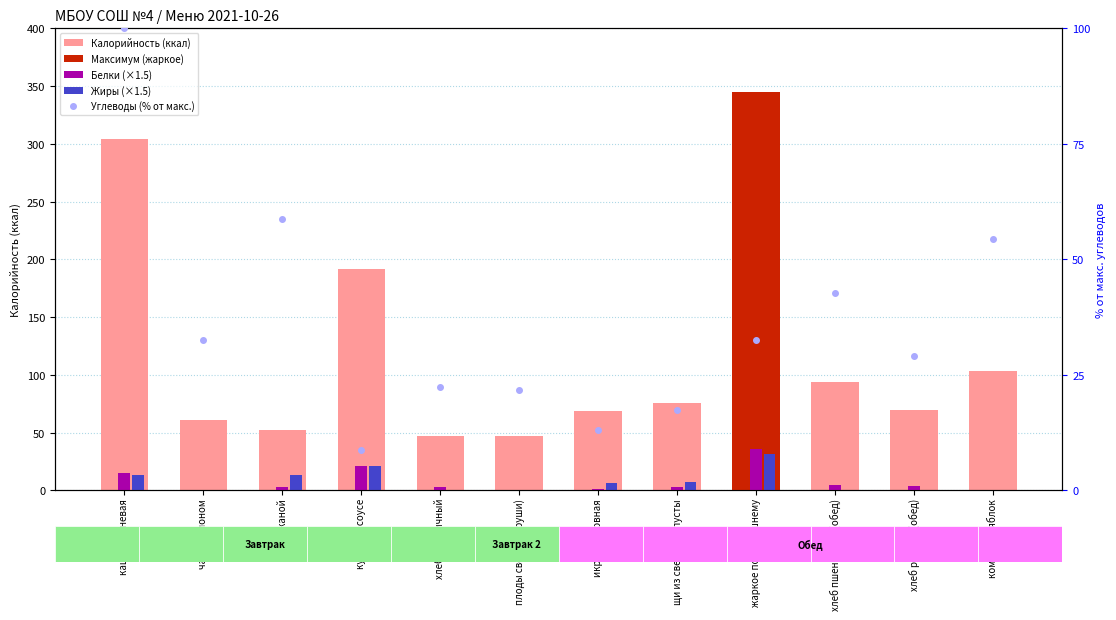

The Калорийность series shows 109.6 at чай с лимоном. True or false?

False